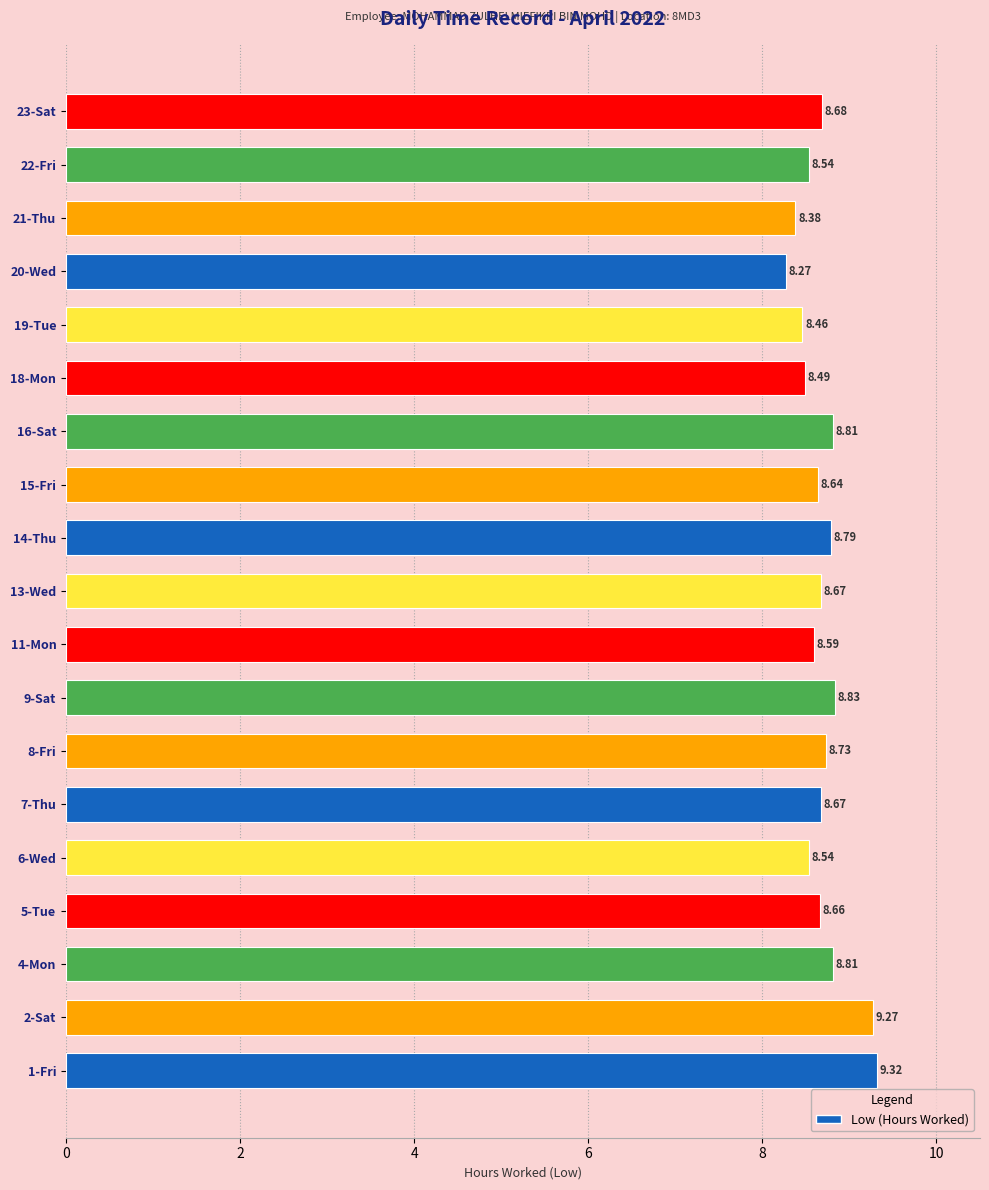

Approximately how many times larger is the value at 5-Tue compared to 1-Fri?

0.9